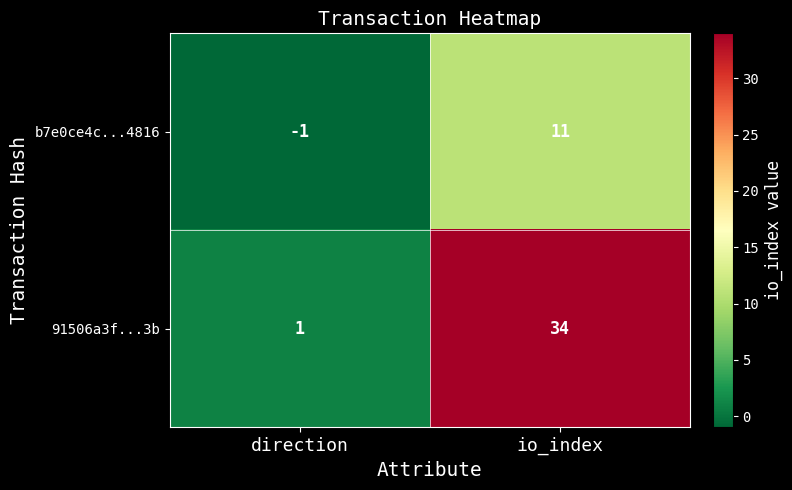

The value of b7e0ce4c...4816 at direction is 0. True or false?

False